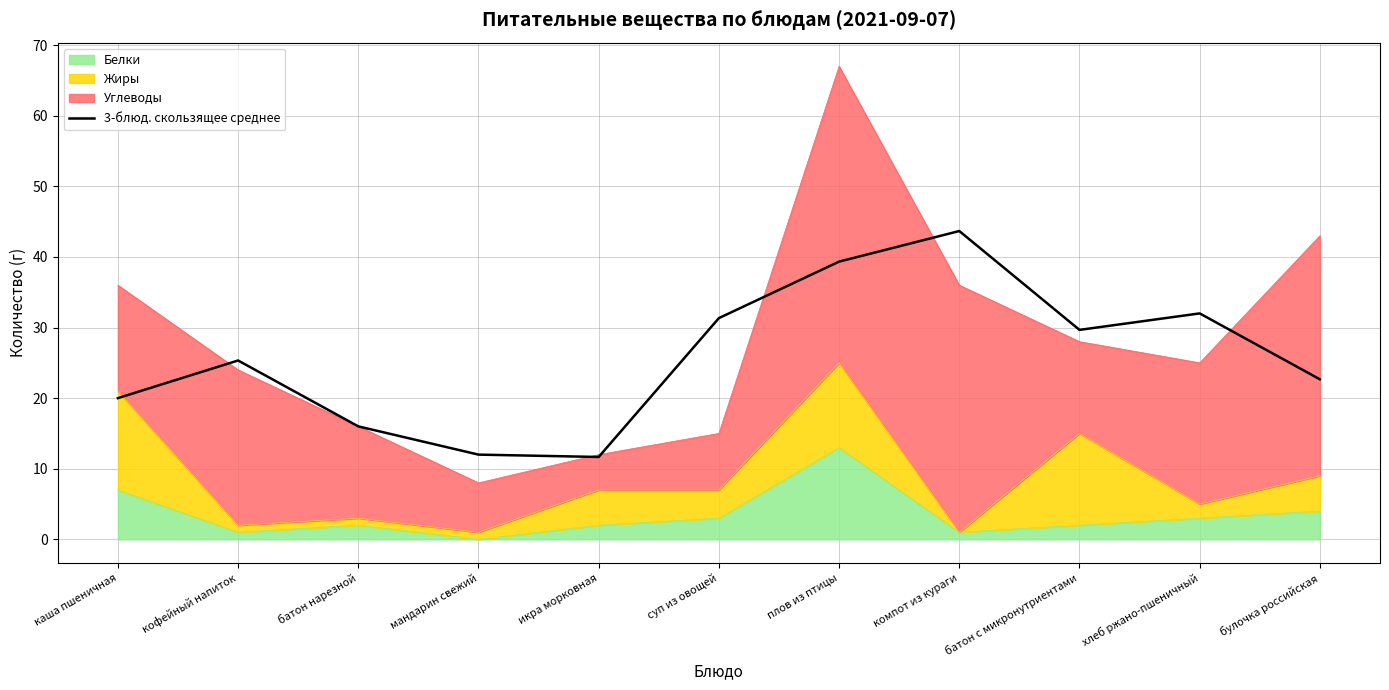

What is the label of the 1st point from the right?

булочка российская